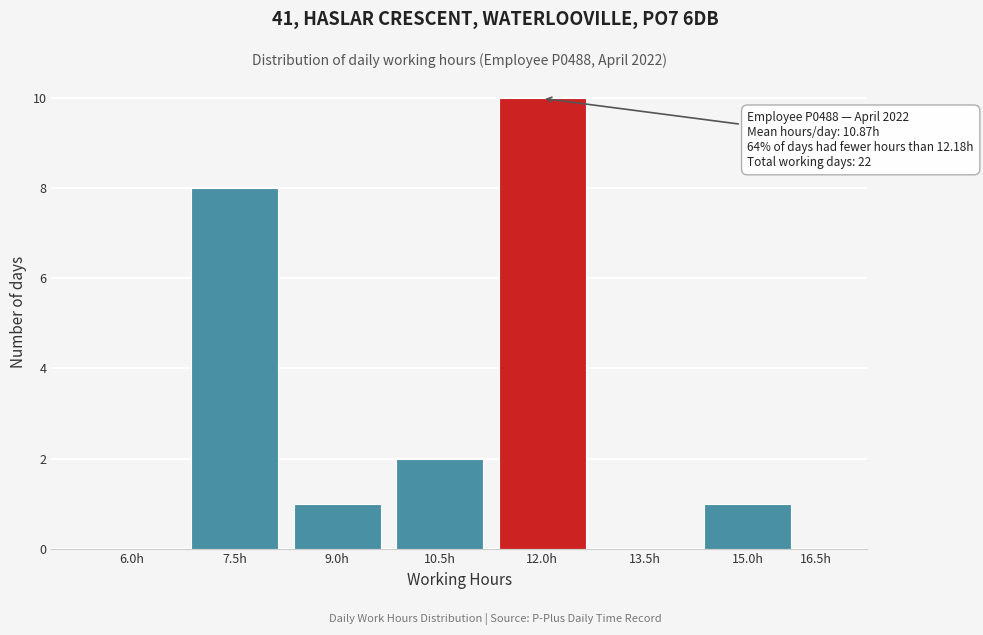

Reading left to right, extract all data points from this chart.

6.0h=0	7.5h=8	9.0h=1	10.5h=2	12.0h=10	13.5h=0	15.0h=1	16.5h=0